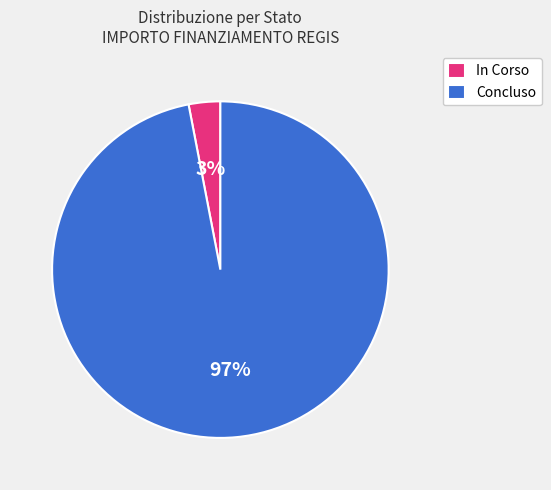

What is the smallest slice in the pie chart?

In Corso